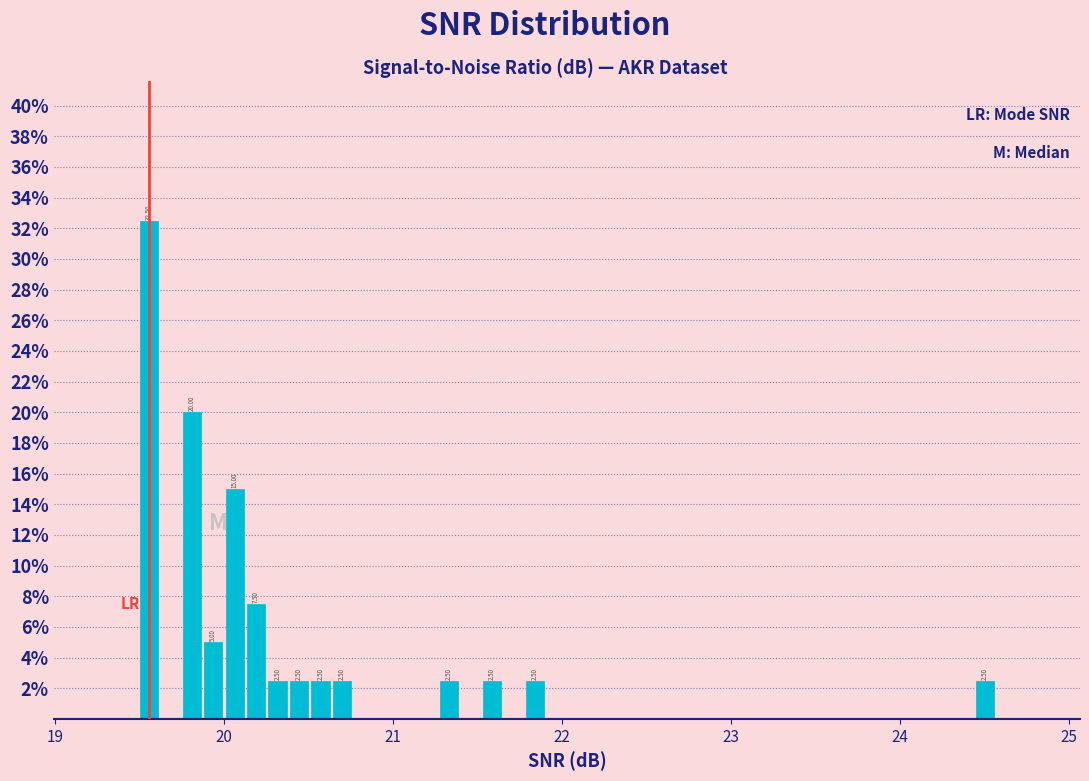

Read against the x-axis, roughly where is the centre of the tallest bar?

19.6